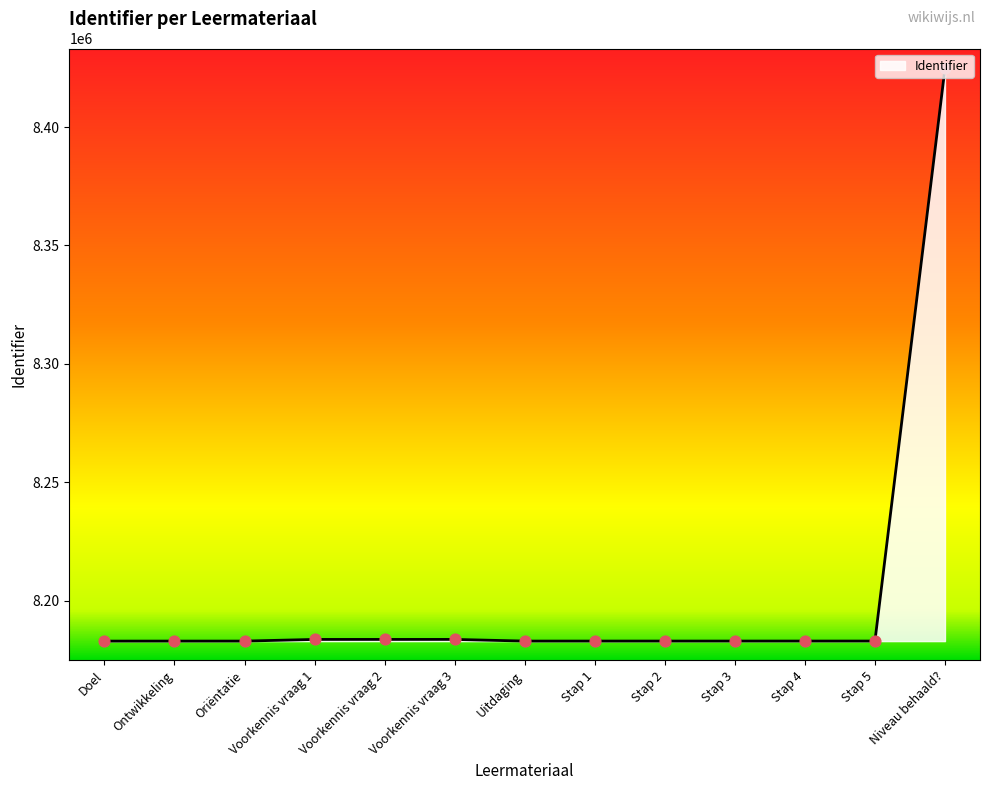

Approximately how many times larger is the value at Uitdaging compared to Oriëntatie?

1.0